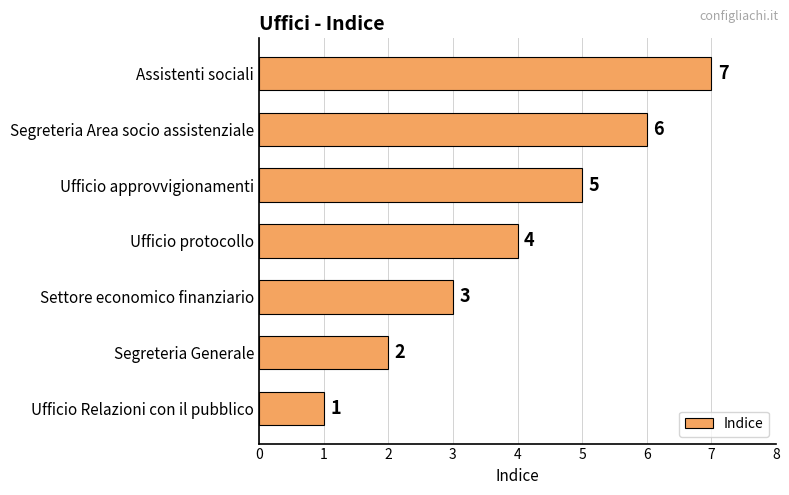

Where is the data nearest to the value 4?

Ufficio protocollo